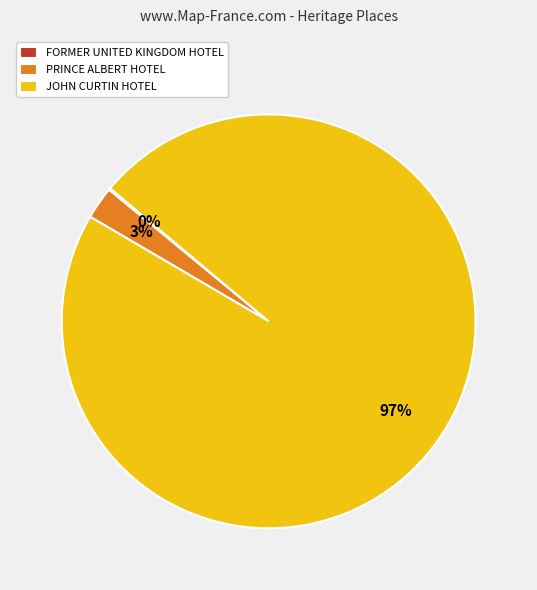

True or false: PRINCE ALBERT HOTEL accounts for 3% of the total.

True